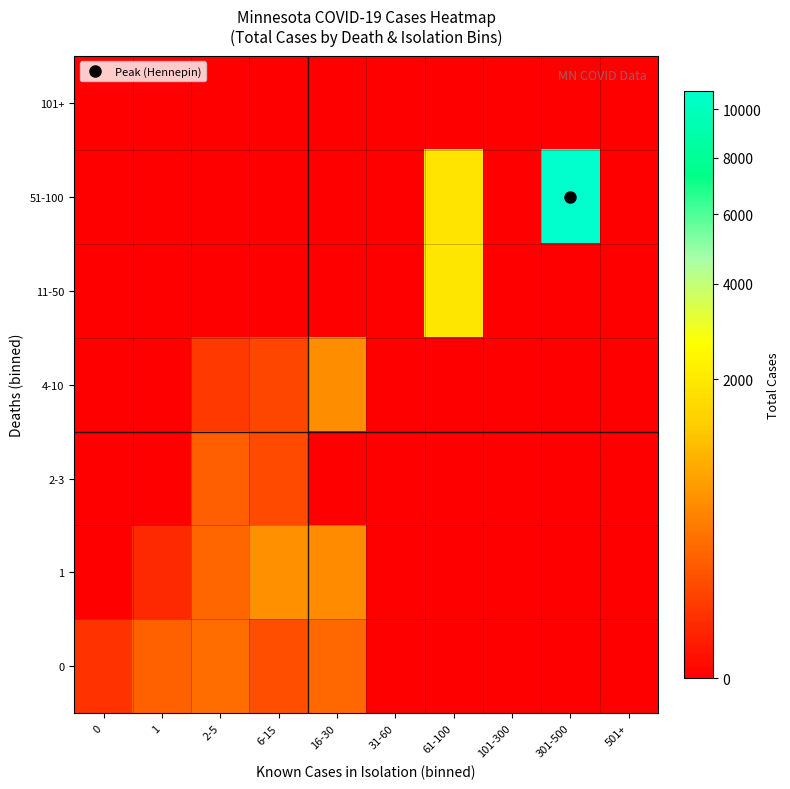

Which category has the highest value across all series?

301-500